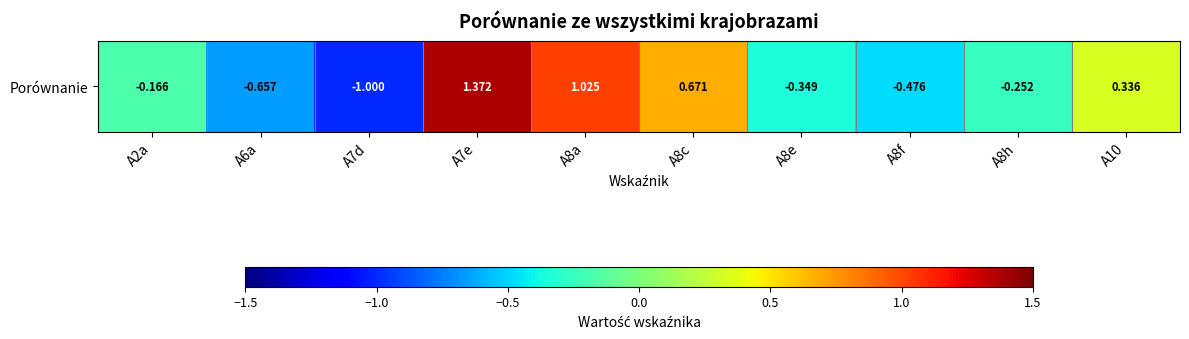

What is the difference between the maximum and second lowest values?

2.0